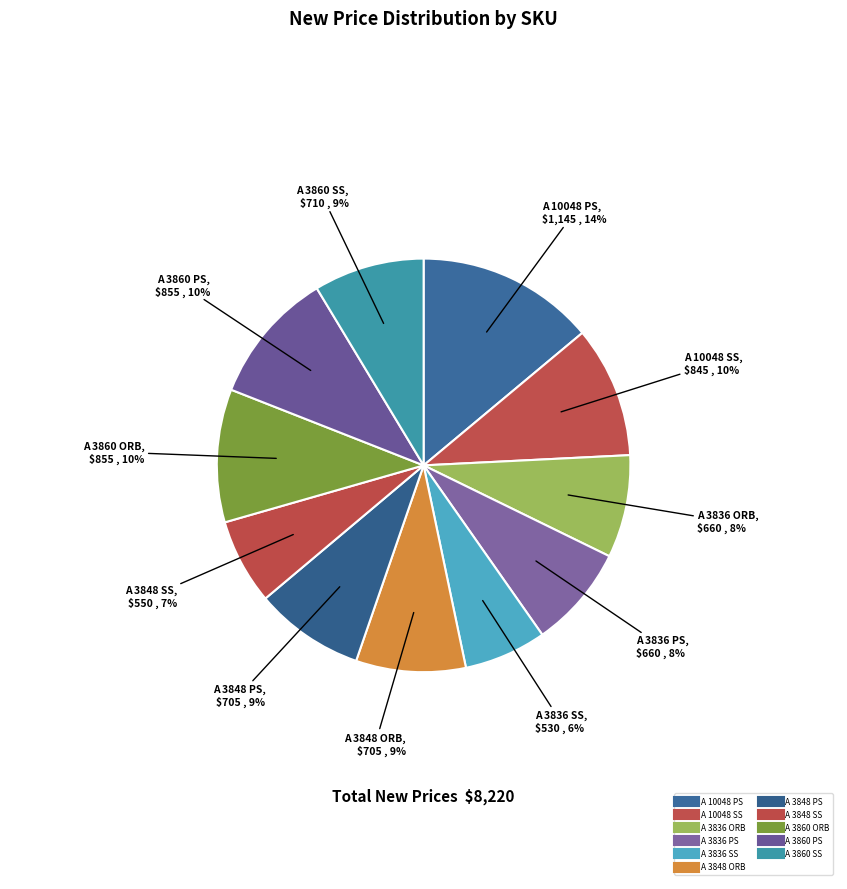

Is A 3848 SS the majority of the pie?

No